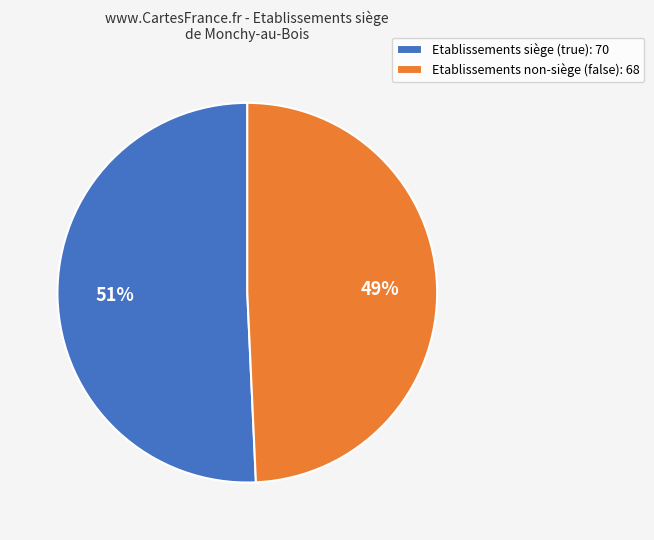

Approximately how many times larger is the value at Etablissements siège (true): 70 compared to Etablissements non-siège (false): 68?

1.0